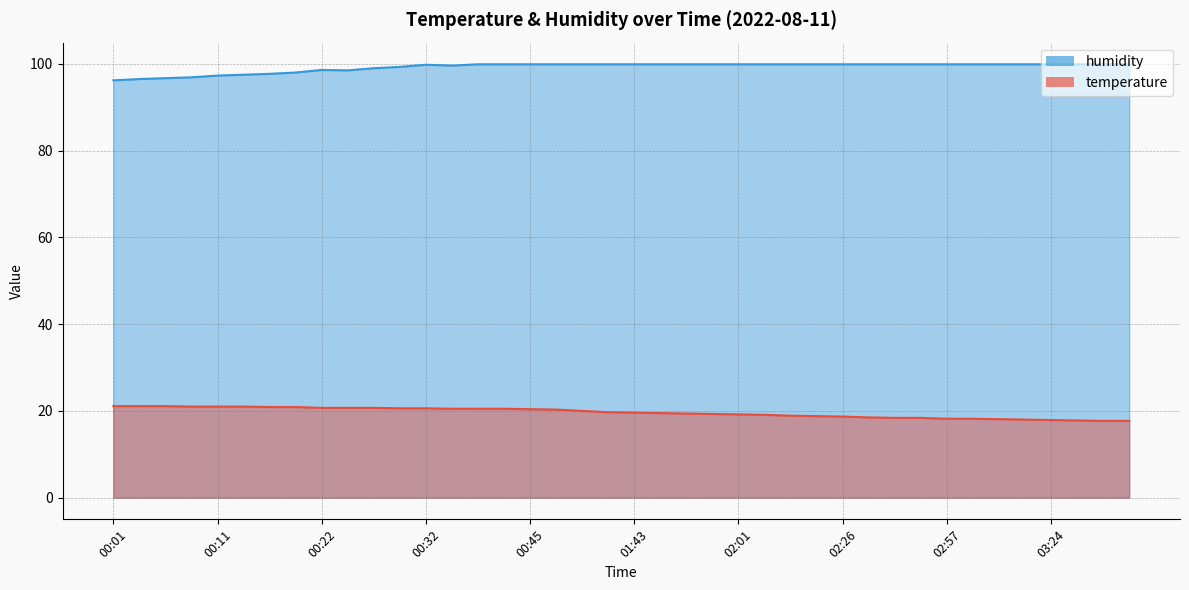

Which series has the largest total across all categories?

humidity